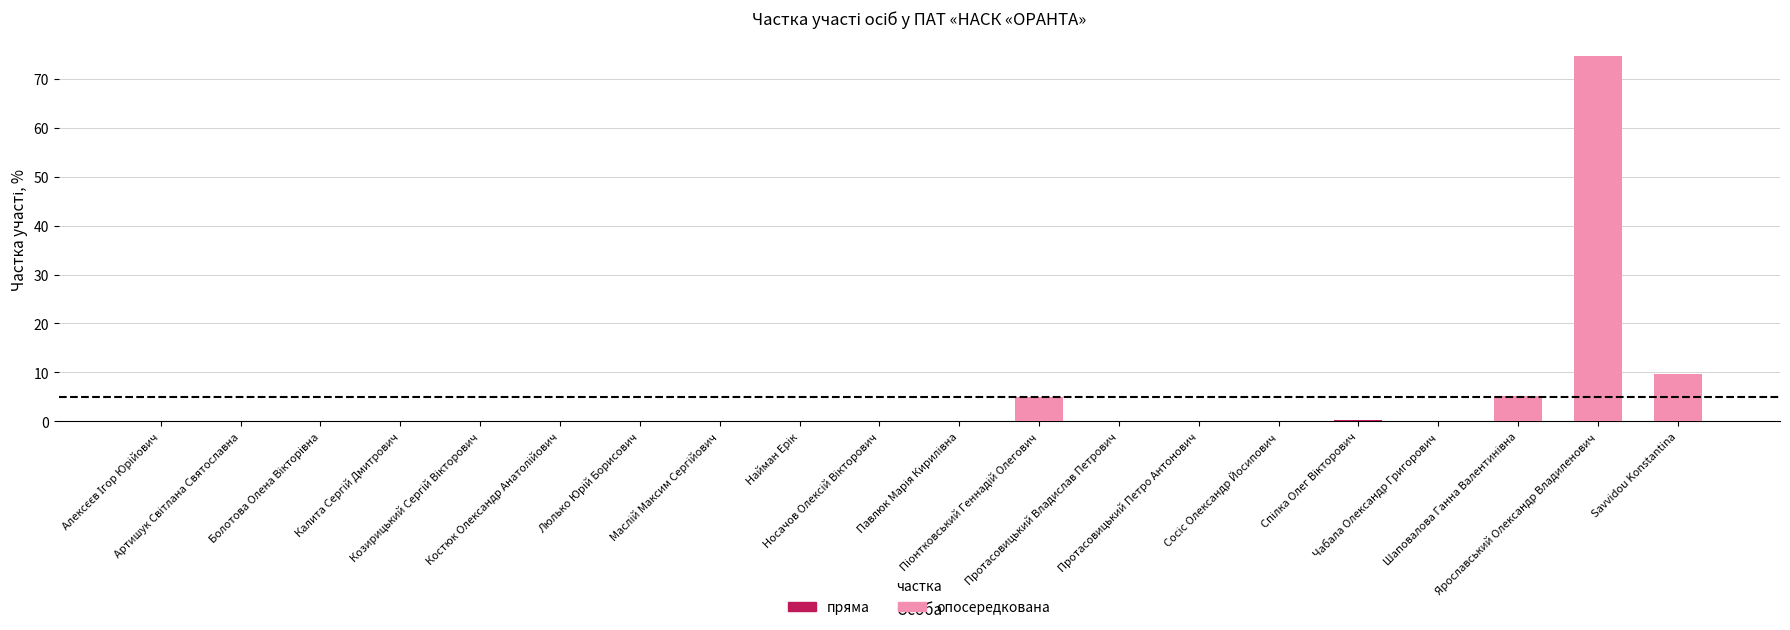

What is the average value of the опосередкована series?

4.7